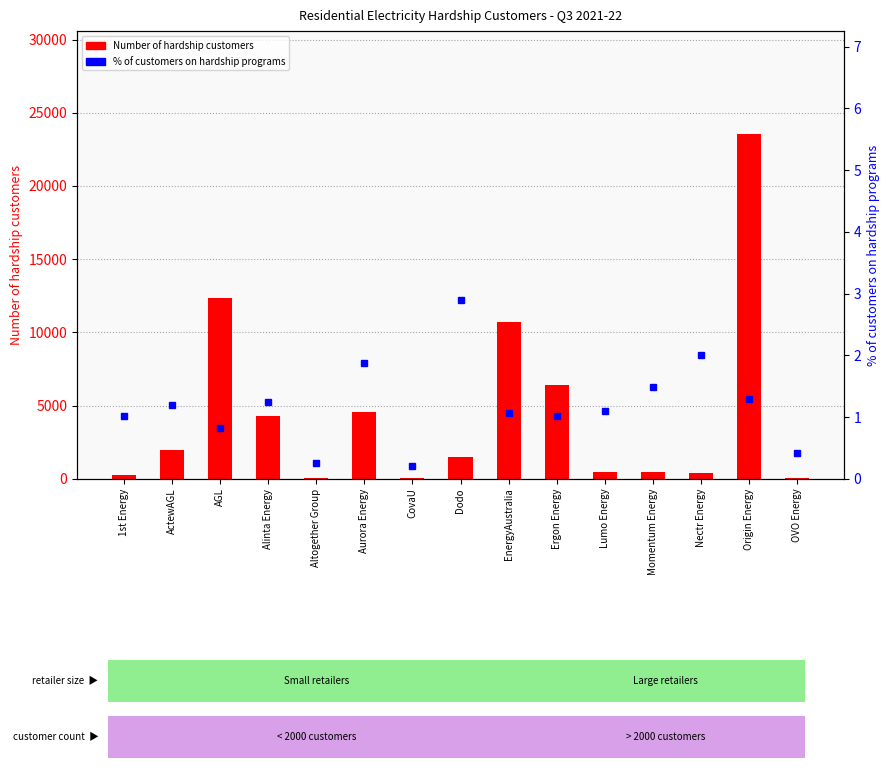

Reading left to right, what are all the values shown in this chart?

Number of hardship customers: 224.0	1967.0	12348.0	4289.0	31.0	4540.0	21.0	1455.0	10681.0	6400.0	488.0	465.0	394.0	23519.0	22.0
% of customers on hardship programs: 1.0	1.2	0.8	1.2	0.2	1.9	0.2	2.9	1.1	1.0	1.1	1.5	2.0	1.3	0.4